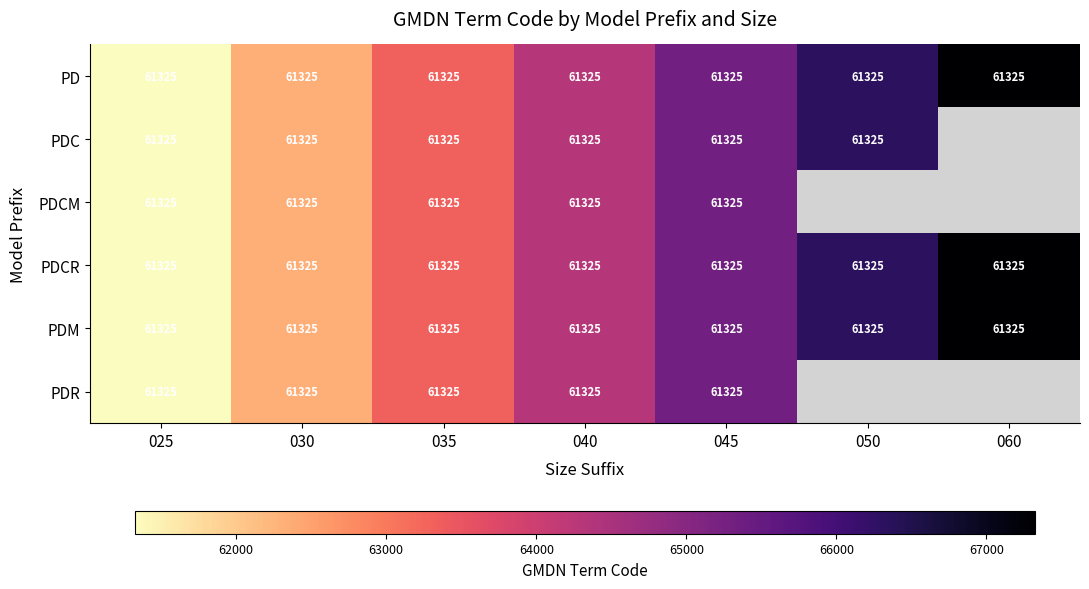

Read the PDCM value at 025.

61325.0